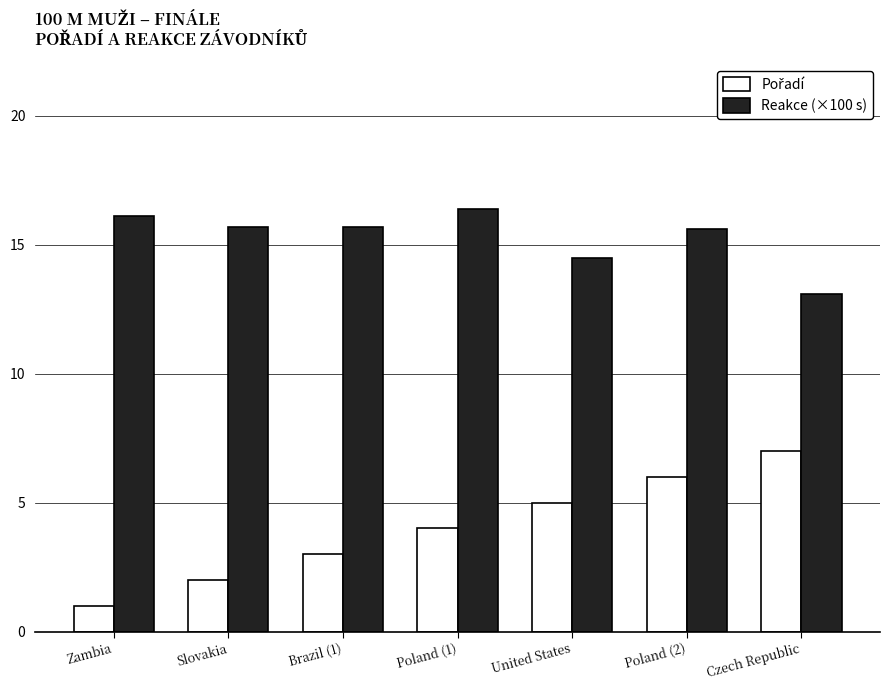

What is the spread (max minus min) of values at Czech Republic?

6.1